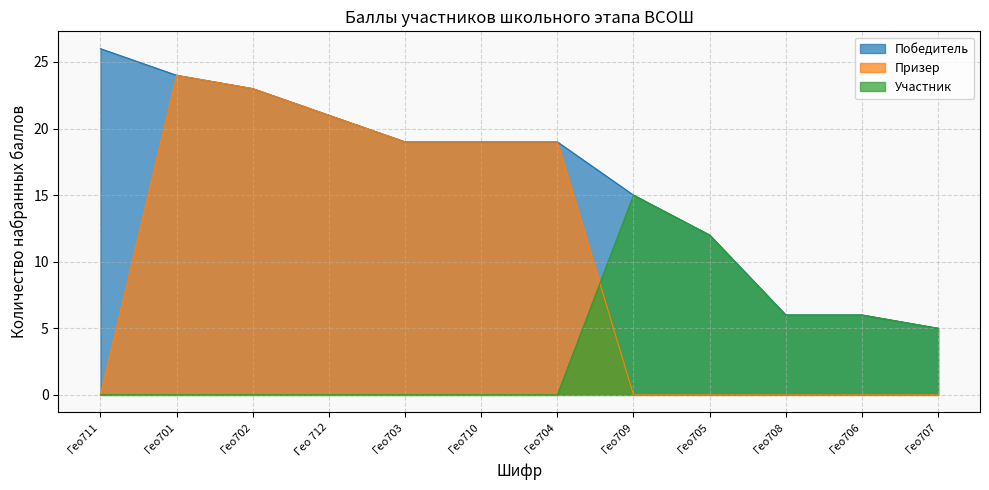

At Гео703, list the series in order from smallest to largest.

Участник, Победитель, Призер